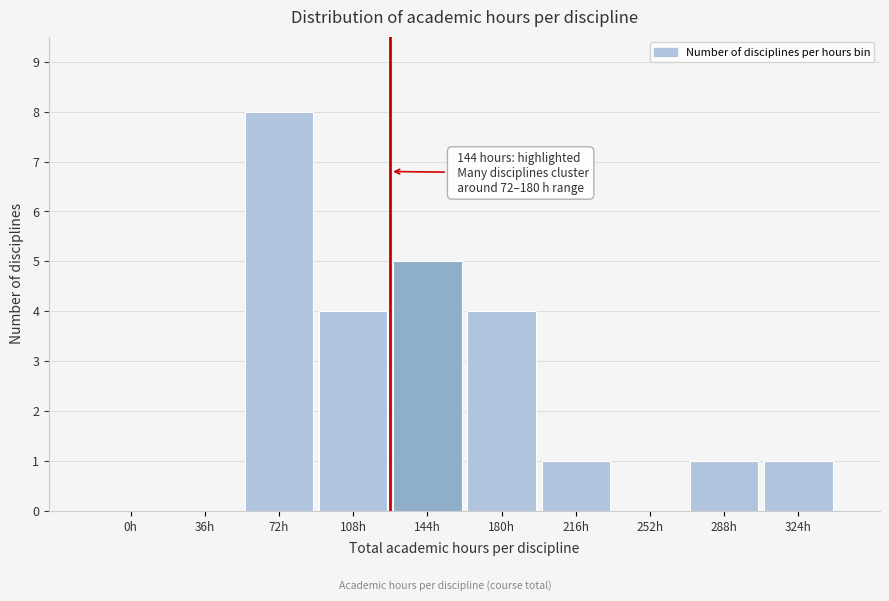

Reading left to right, transcribe all the data shown in this chart.

0h=0	36h=0	72h=8	108h=4	144h=5	180h=4	216h=1	252h=0	288h=1	324h=1